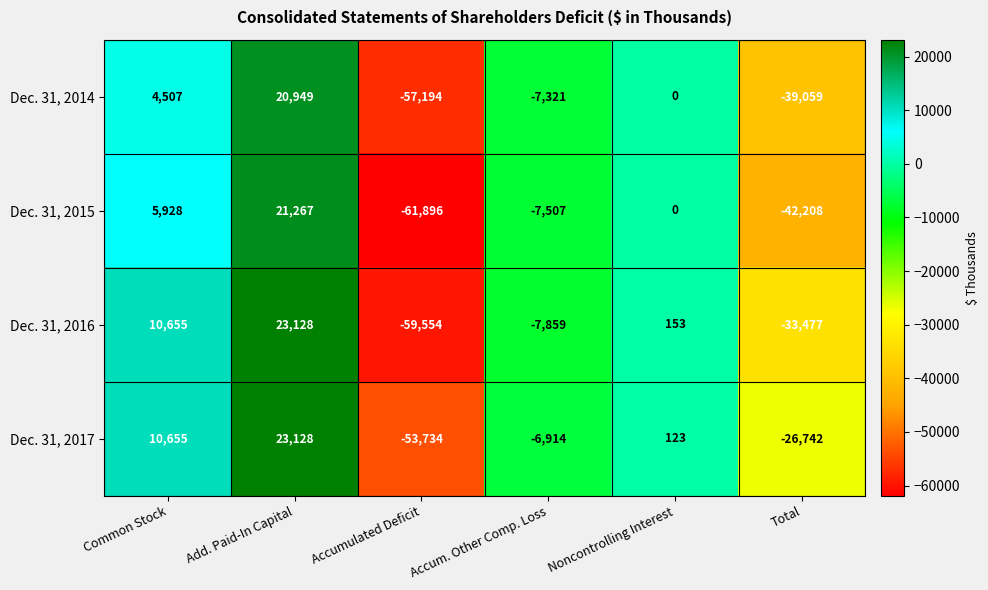

At which label is Dec. 31, 2015 closest to -20314?

Accum. Other Comp. Loss